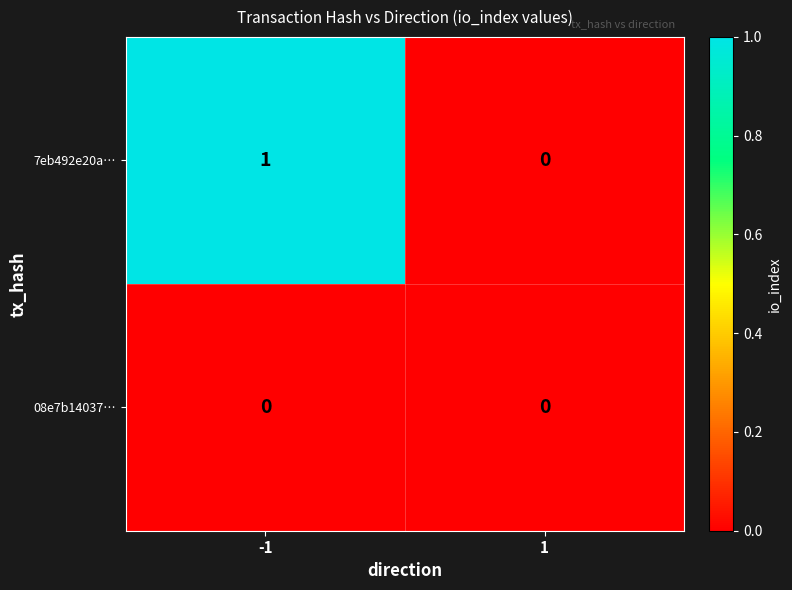

Reading left to right, list all the values displayed in this chart.

7eb492e20a…: -1=1	1=0
08e7b14037…: -1=0	1=0